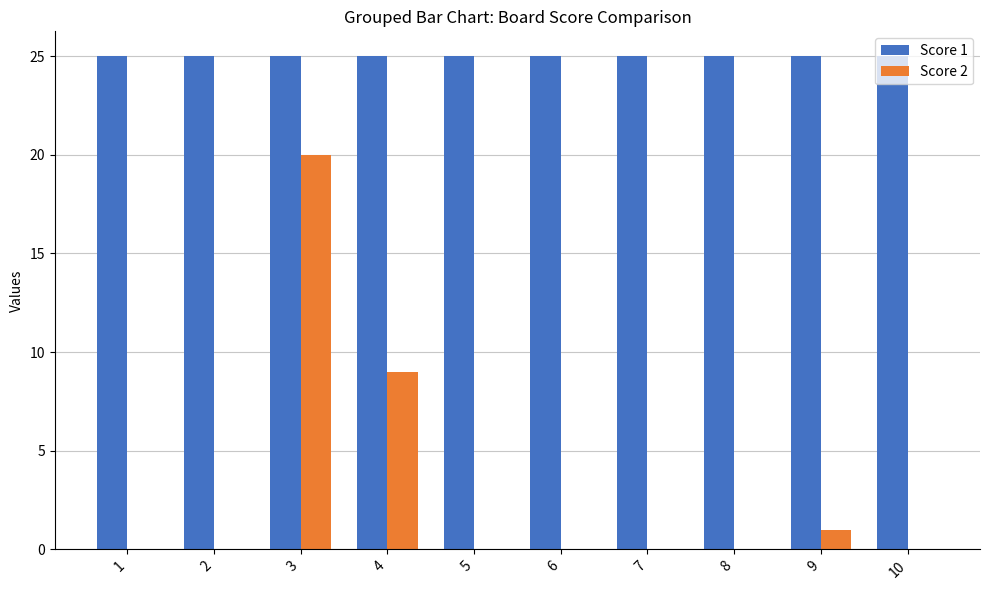

What value does the Score 1 series have at 2?

25